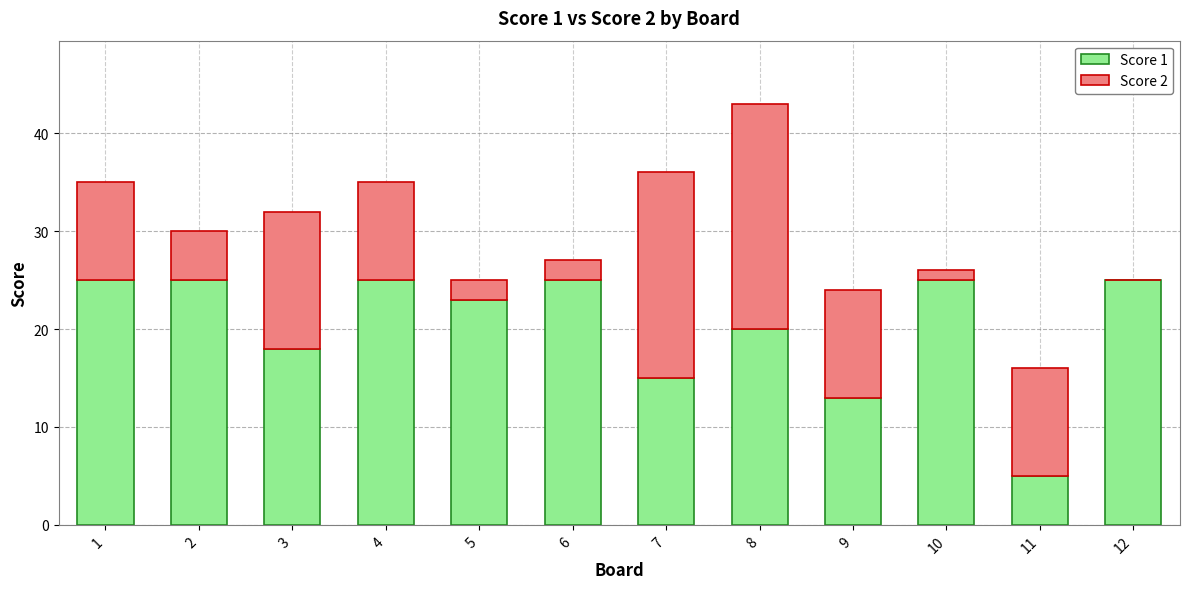

The value of Score 1 at 1 is 25. True or false?

True